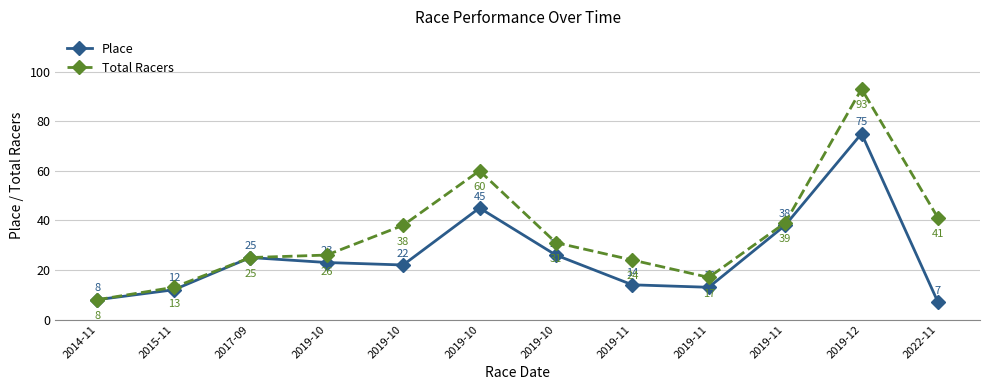

Does the chart display data point markers on the line(s)?

Yes